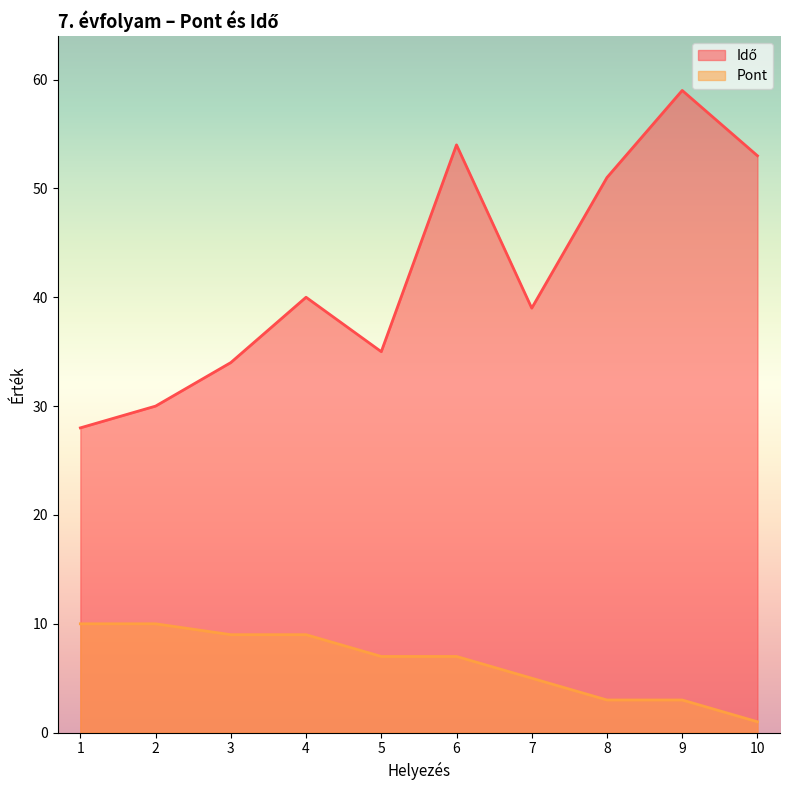

How many distinct data groups are displayed?

2